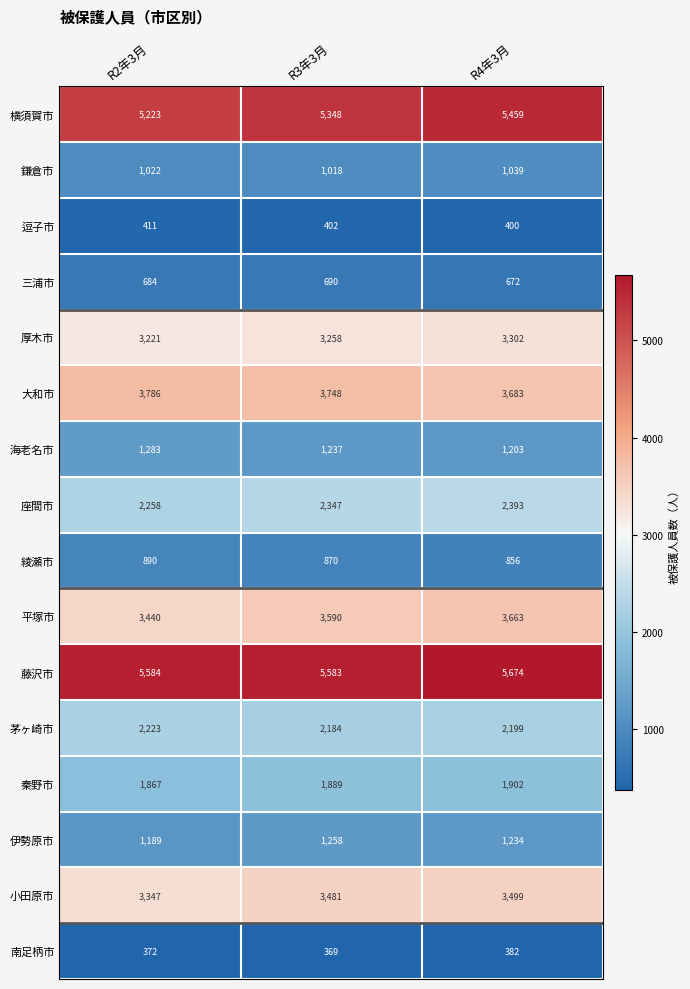

How many 海老名市 values are between 1203 and 1283?

3